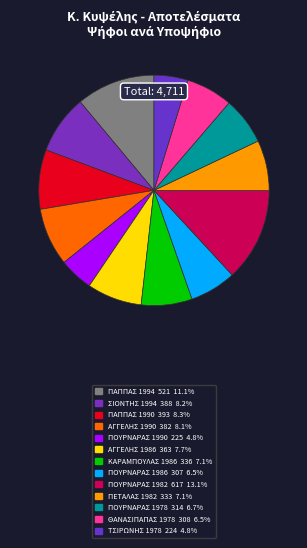

Which slice is the largest?

ΠΟΥΡΝΑΡΑΣ 1982